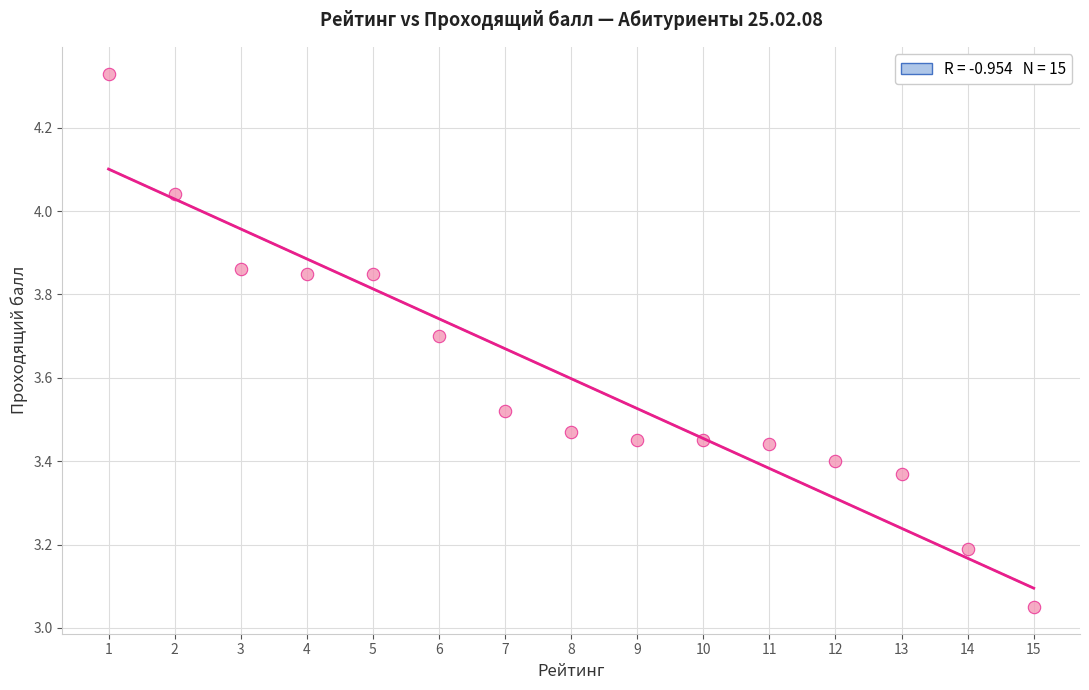

What is the range of X values (max minus min)?

14.0